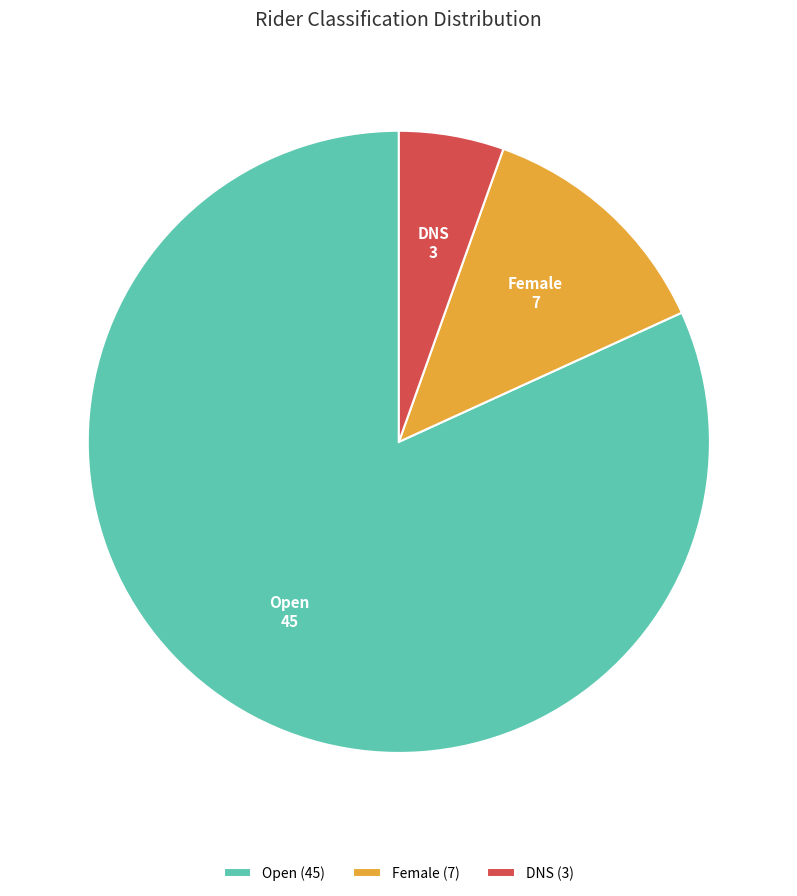

Is there a majority slice in this chart?

Yes